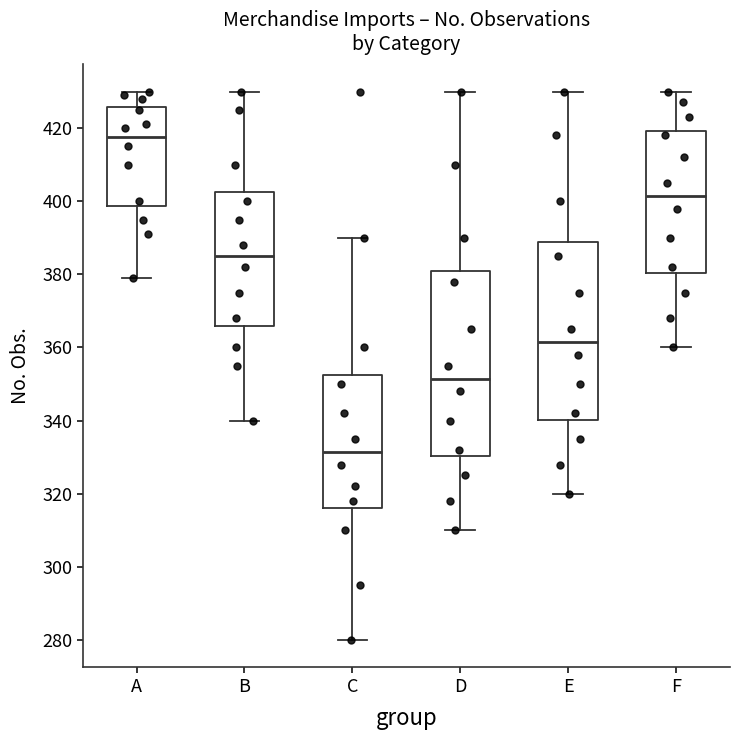

Reading left to right, transcribe this box plot: for each box, give where its median line is, the range the box spans, and where its two whiskers end, as read against the y-axis. The values are not printed on the chart, so give them approximately, as read against the axis.

A: median 418, box 398 to 426, whiskers 380 to 430
B: median 386, box 366 to 402, whiskers 340 to 430
C: median 332, box 316 to 352, whiskers 280 to 390
D: median 352, box 330 to 382, whiskers 310 to 430
E: median 362, box 340 to 388, whiskers 320 to 430
F: median 402, box 380 to 420, whiskers 360 to 430